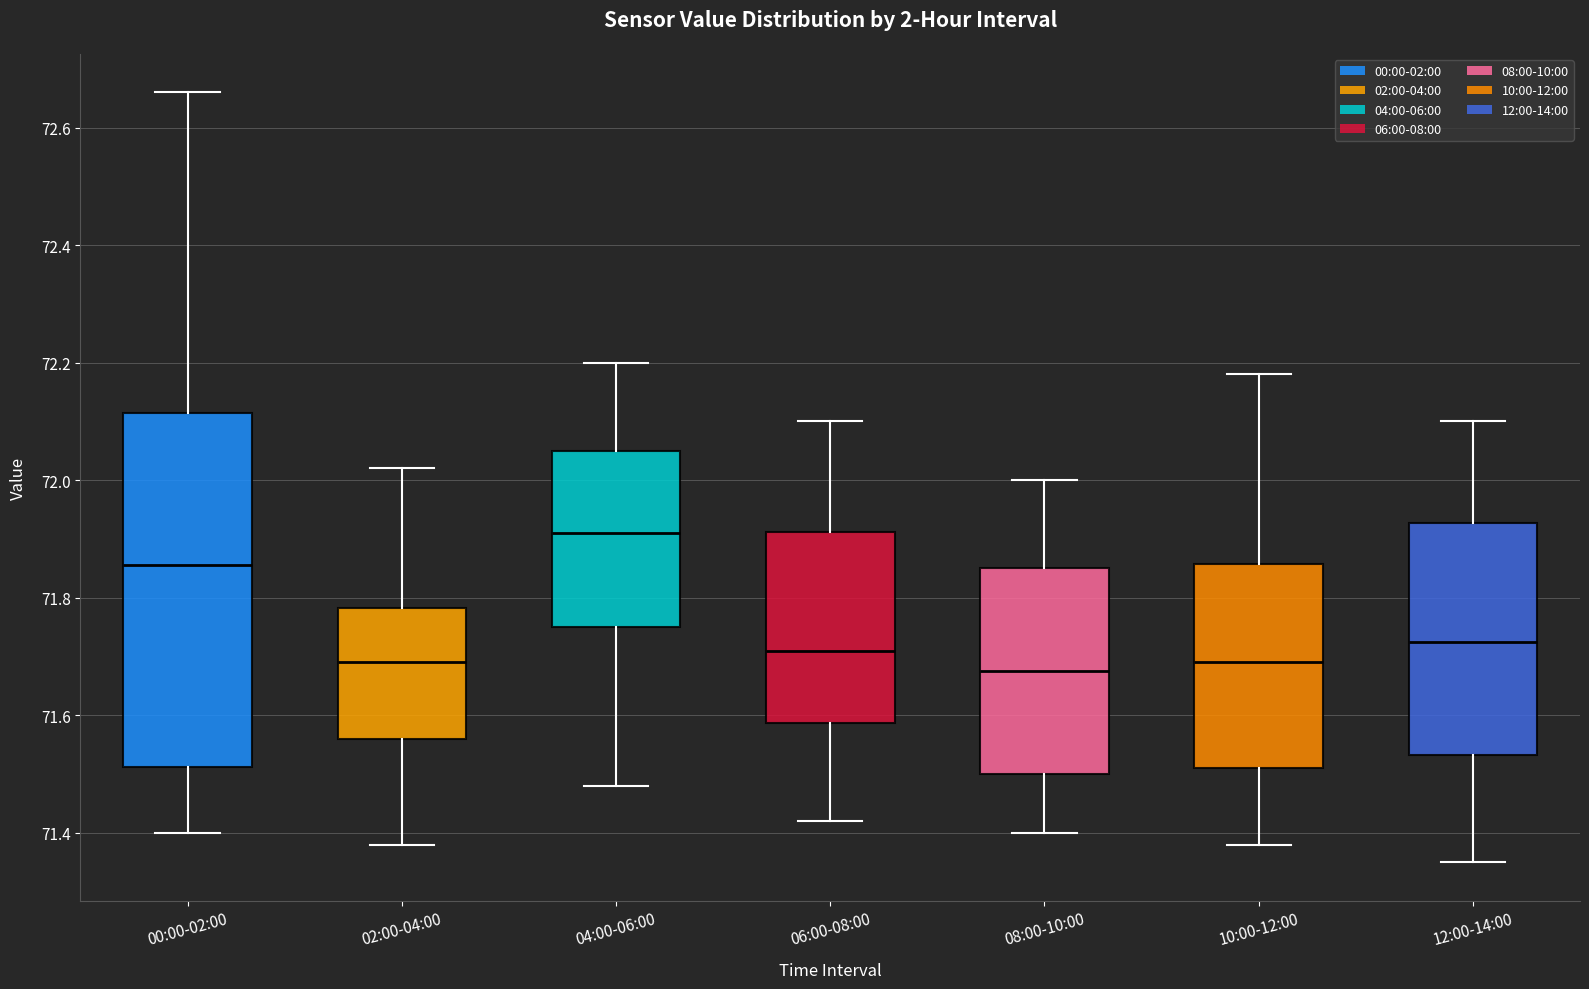

Where does the median line of the box for 12:00-14:00 sit on the y-axis? The values are not printed on the chart, so give them approximately, as read against the axis.

71.72